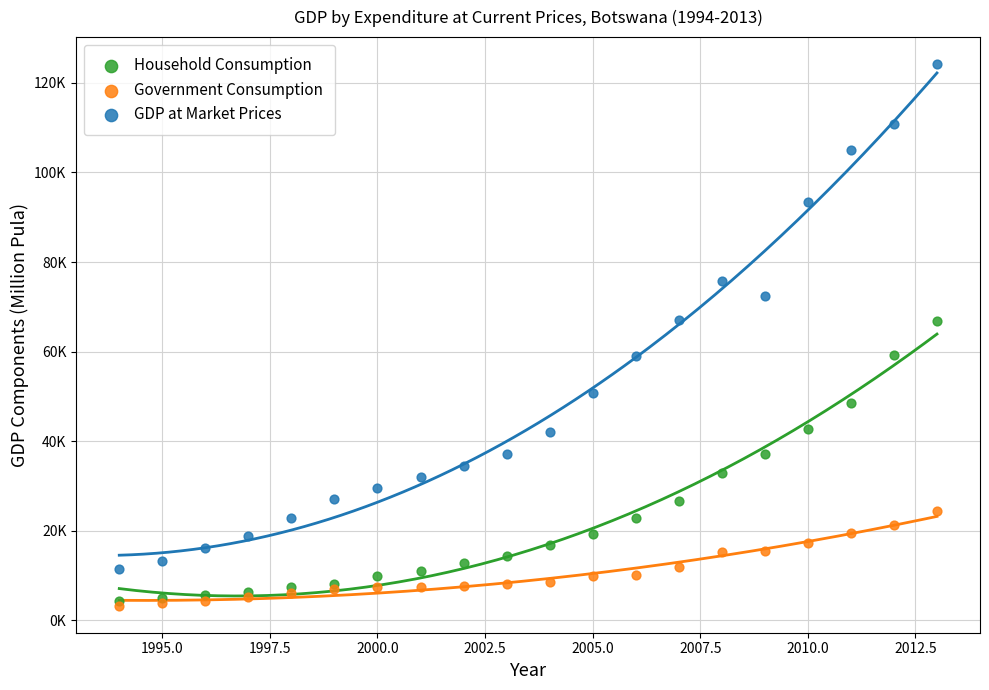

What are all the series names shown in the legend?

Household Consumption, Government Consumption, GDP at Market Prices